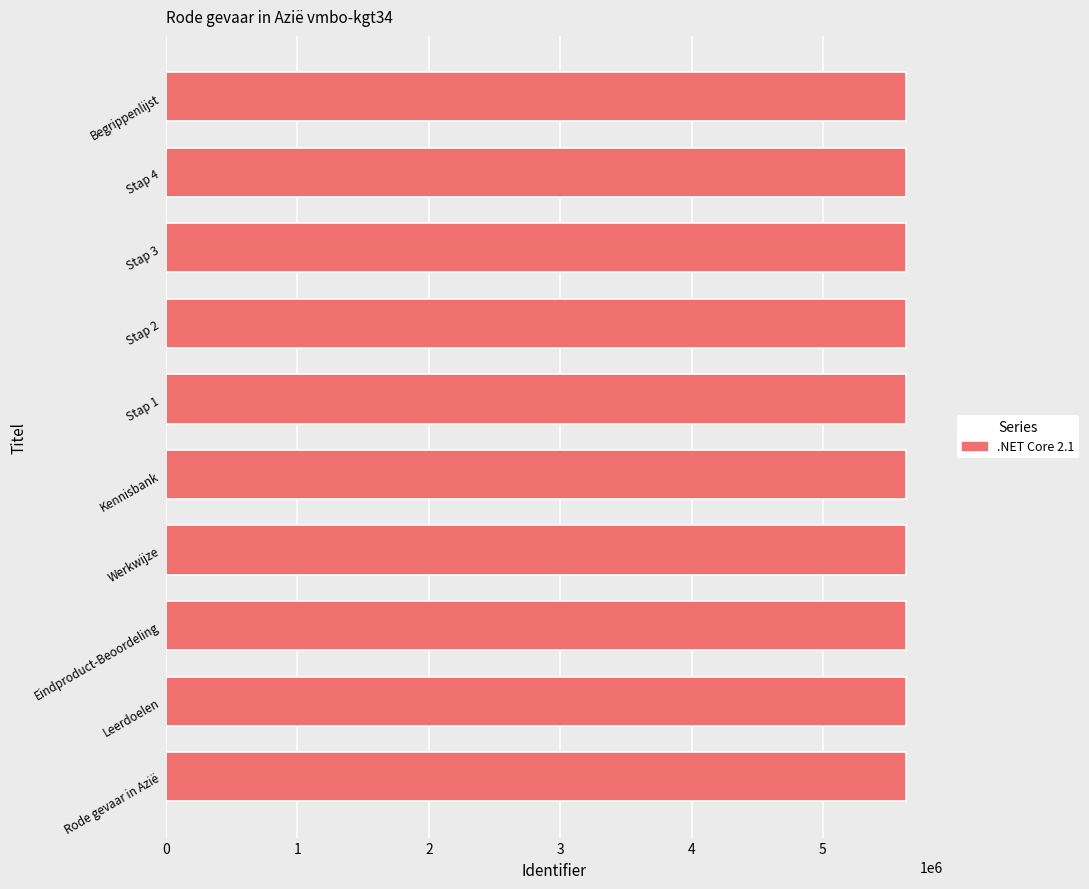

How many bars are there in total?

10